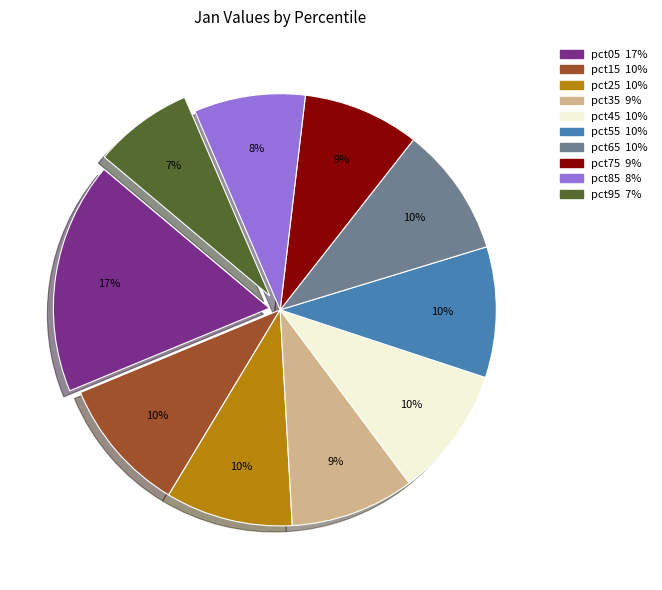

What percentage is the pct25 slice, to the nearest percent?

10%